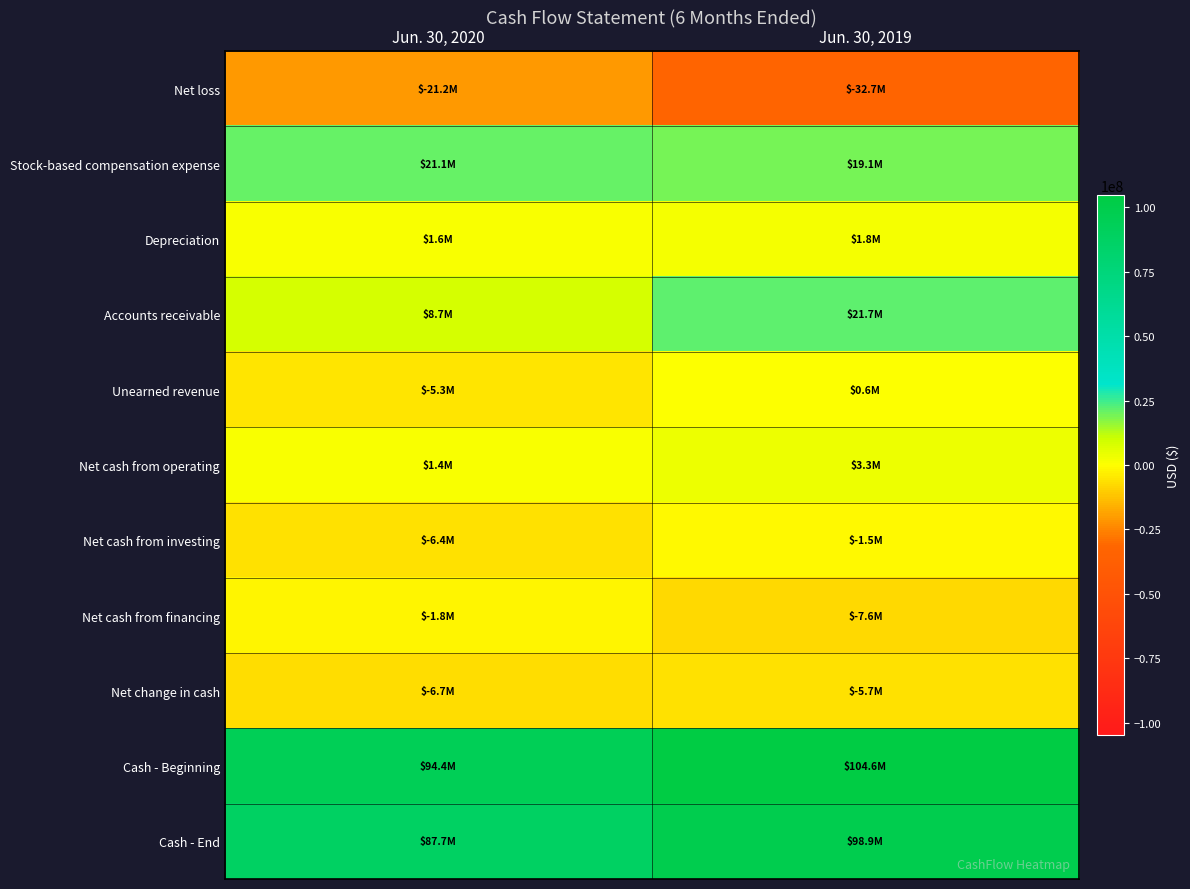

Which series has the largest total across all categories?

Cash - Beginning